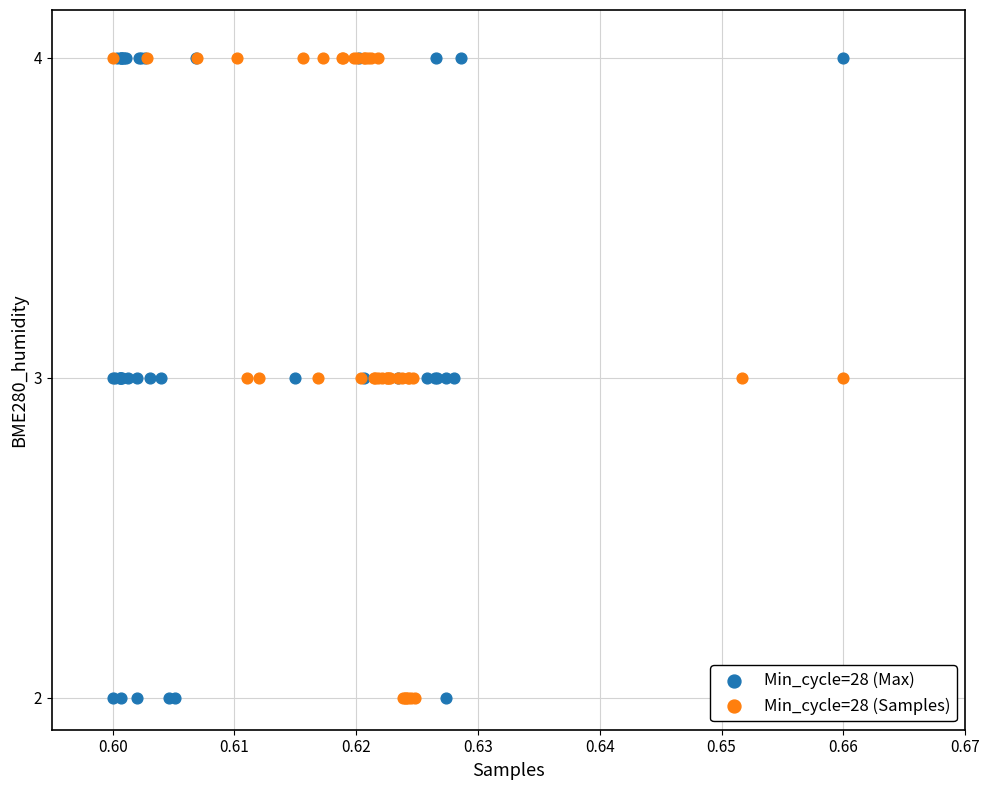

What are all the series names shown in the legend?

Min_cycle=28 (Max), Min_cycle=28 (Samples)